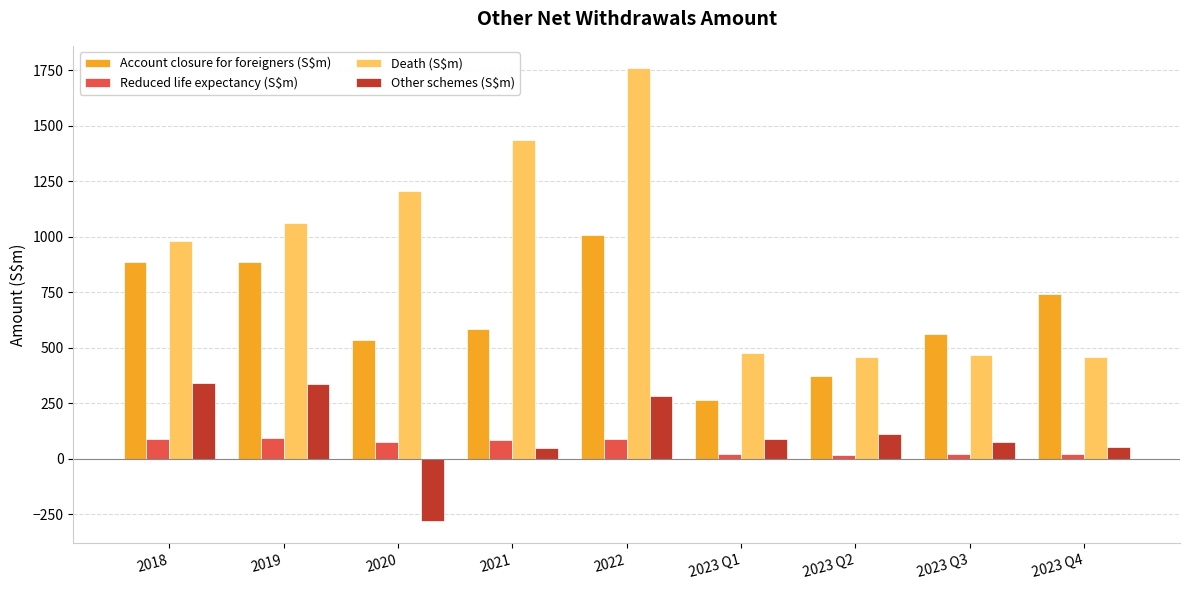

What is the sum of all Other schemes (S$m) values?

1065.4